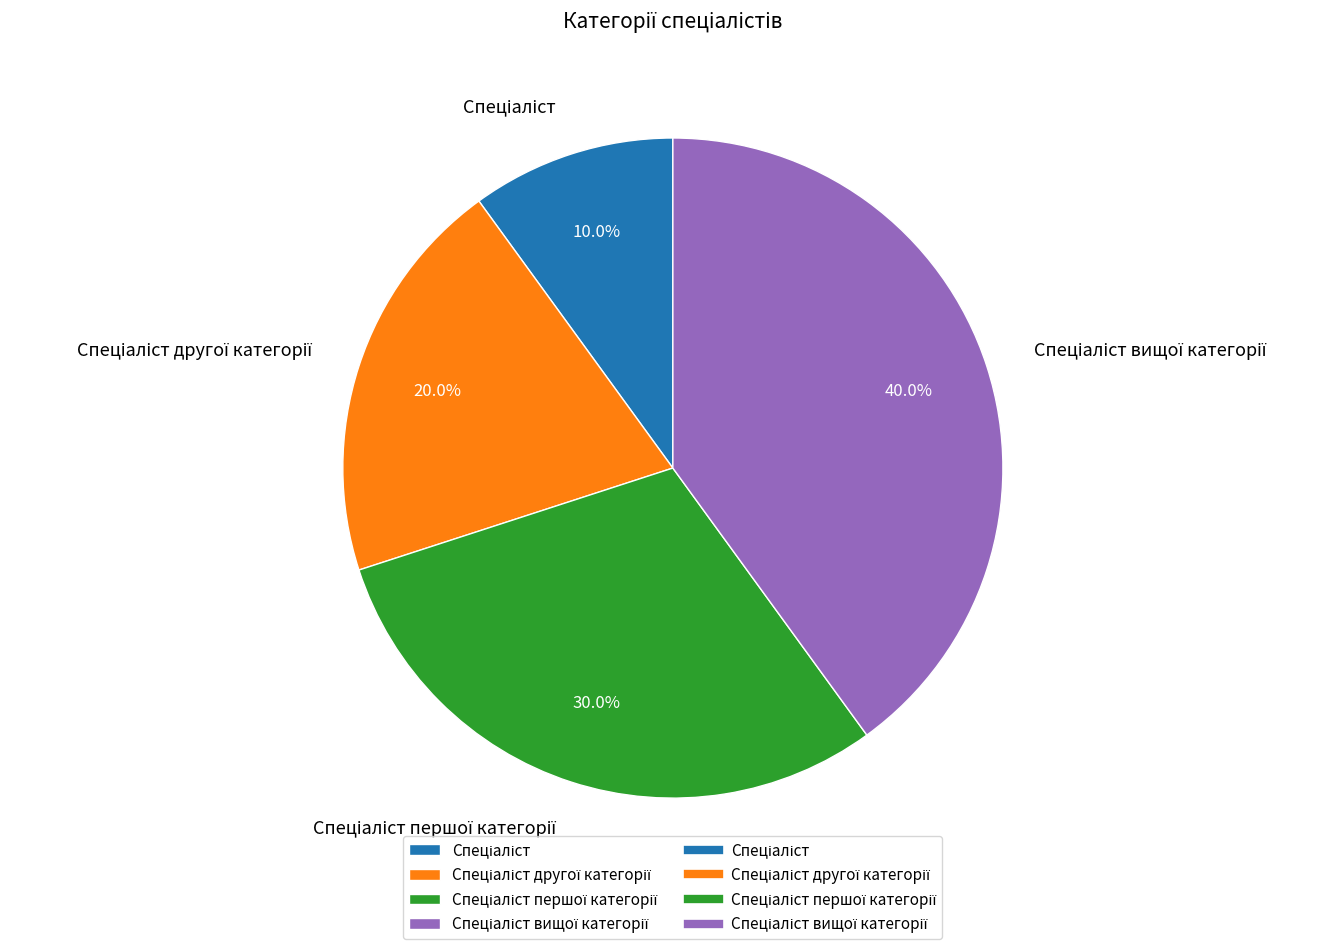

Is there a majority slice in this chart?

No